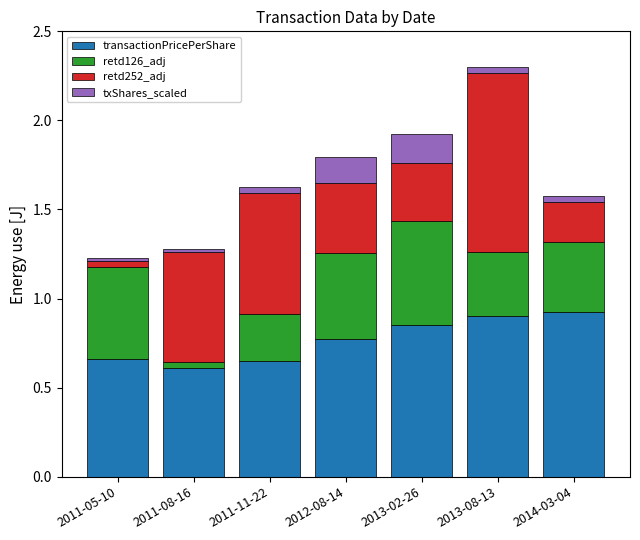

What is the minimum value for transactionPricePerShare?

0.6